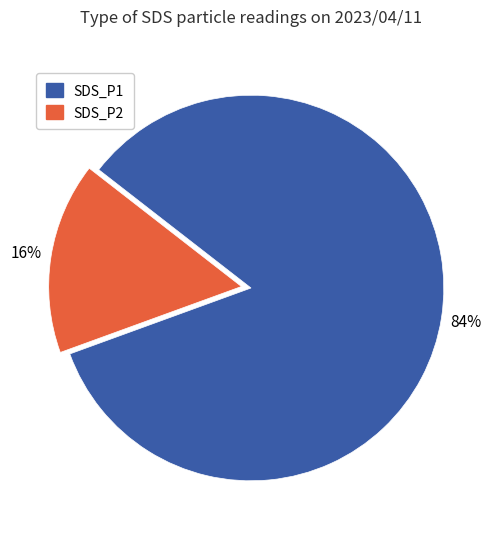

To the nearest percent, what percentage of the pie is SDS_P2?

16%